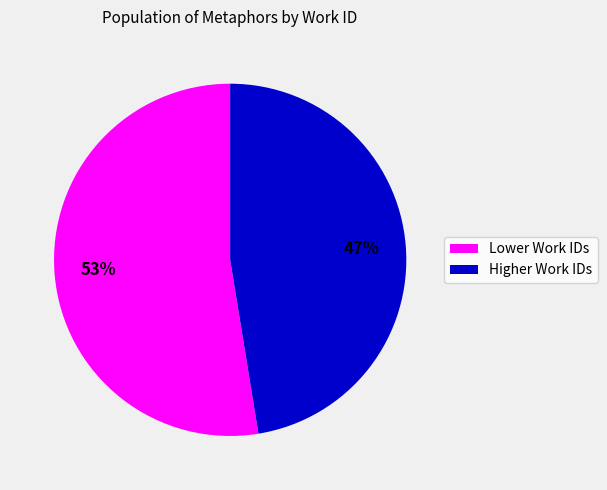

Combined, do Higher Work IDs and Lower Work IDs account for over 50%?

Yes